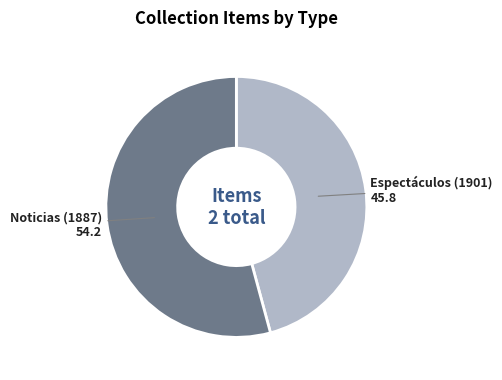

Is there any slice that represents more than half of the pie?

Yes